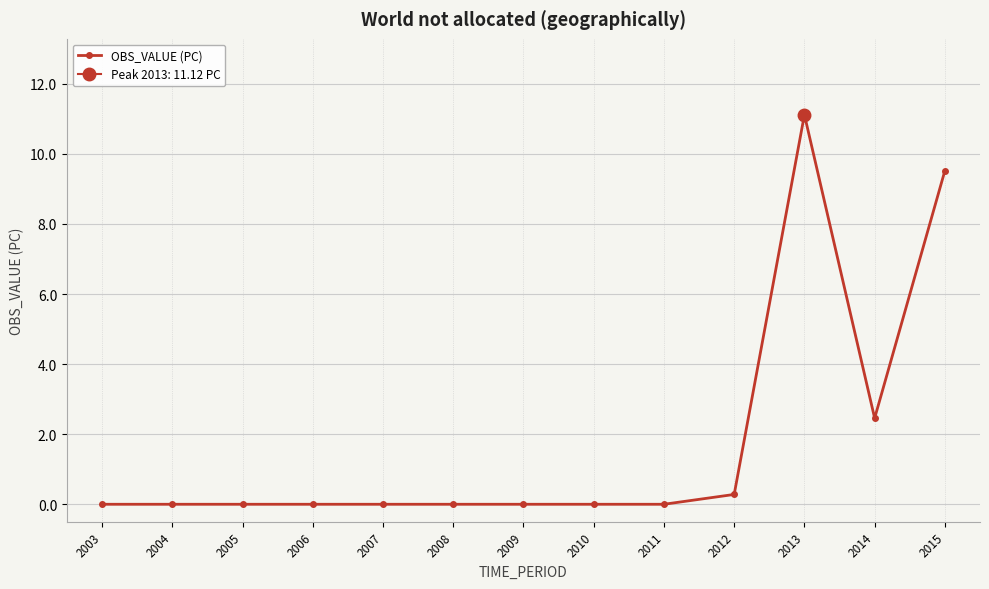

Where is the first local minimum?

2014